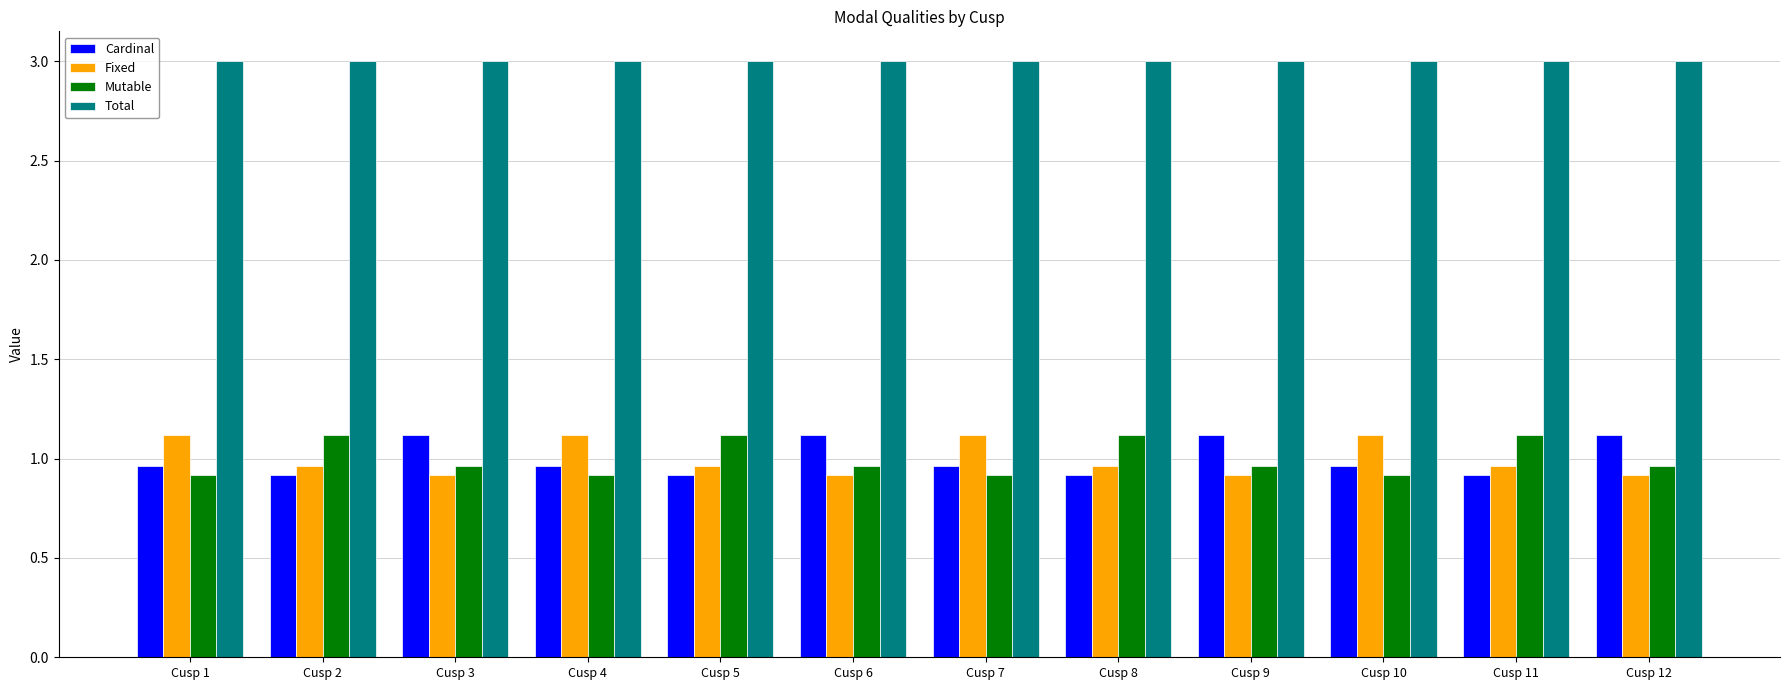

Does the chart contain stacked bars?

No